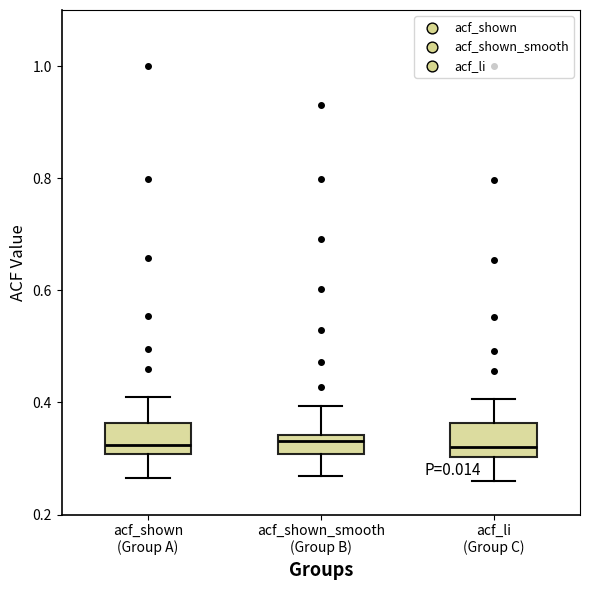

Reading left to right, transcribe this box plot: for each box, give where its median line is, the range the box spans, and where its two whiskers end, as read against the y-axis. The values are not printed on the chart, so give them approximately, as read against the axis.

acf_shown (Group A): median 0.32, box 0.30 to 0.36, whiskers 0.26 to 0.40
acf_shown_smooth (Group B): median 0.34 (just below the box's upper edge), box 0.30 to 0.34, whiskers 0.26 to 0.40
acf_li (Group C): median 0.32, box 0.30 to 0.36, whiskers 0.26 to 0.40